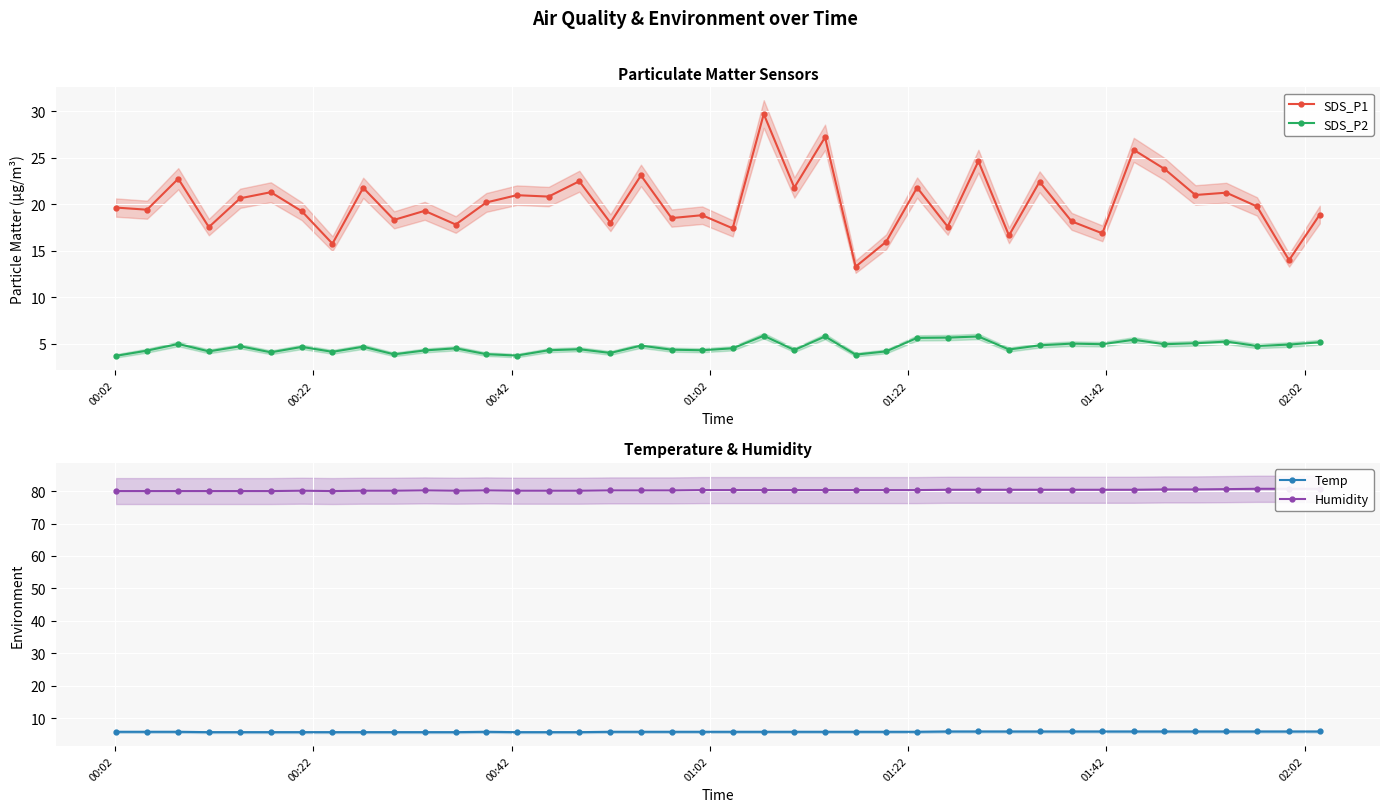

What is the minimum value for SDS_P1?

13.3